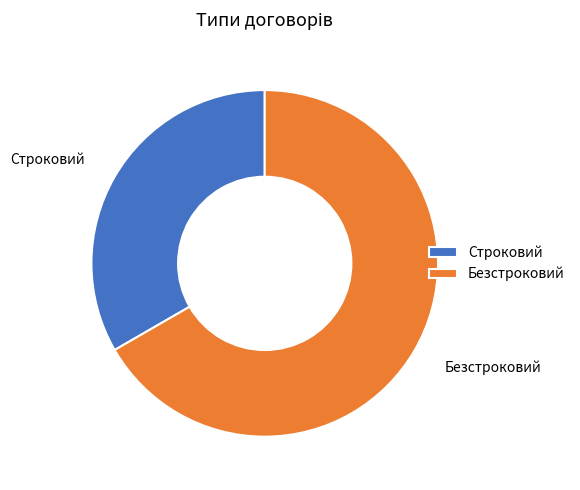

Which slice represents more than half of the pie?

Безстроковий